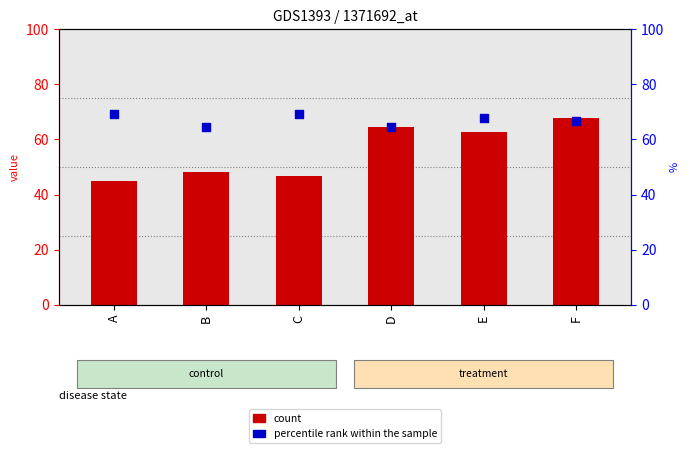

Which series contains the lowest Y value?

count